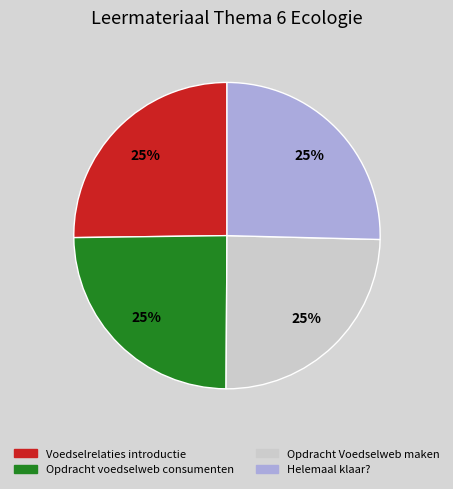

How many slices are in this pie chart?

4